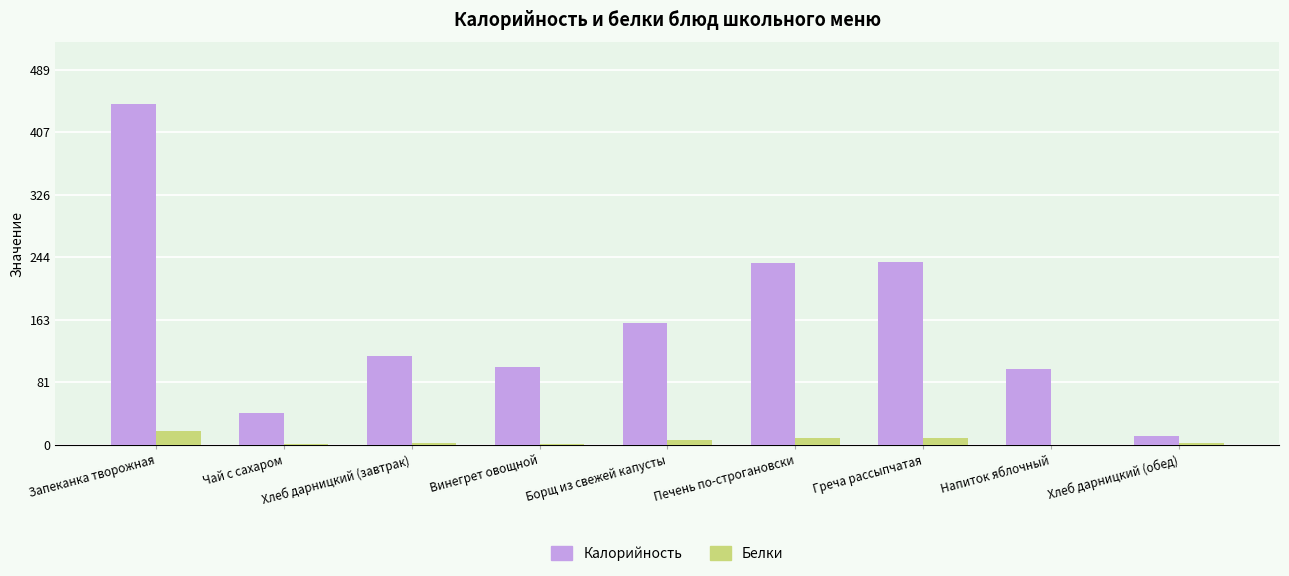

What is the sum of the Белки values at Винегрет овощной and Печень по-строгановски?

10.1